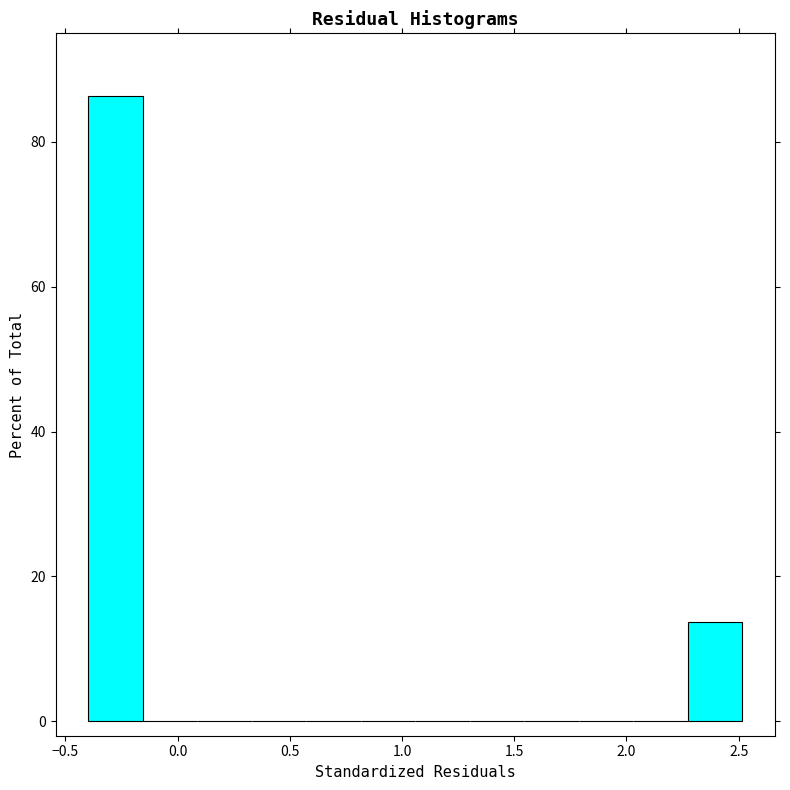

Over which range of the x-axis is the bar tallest?

-0.40 to -0.15